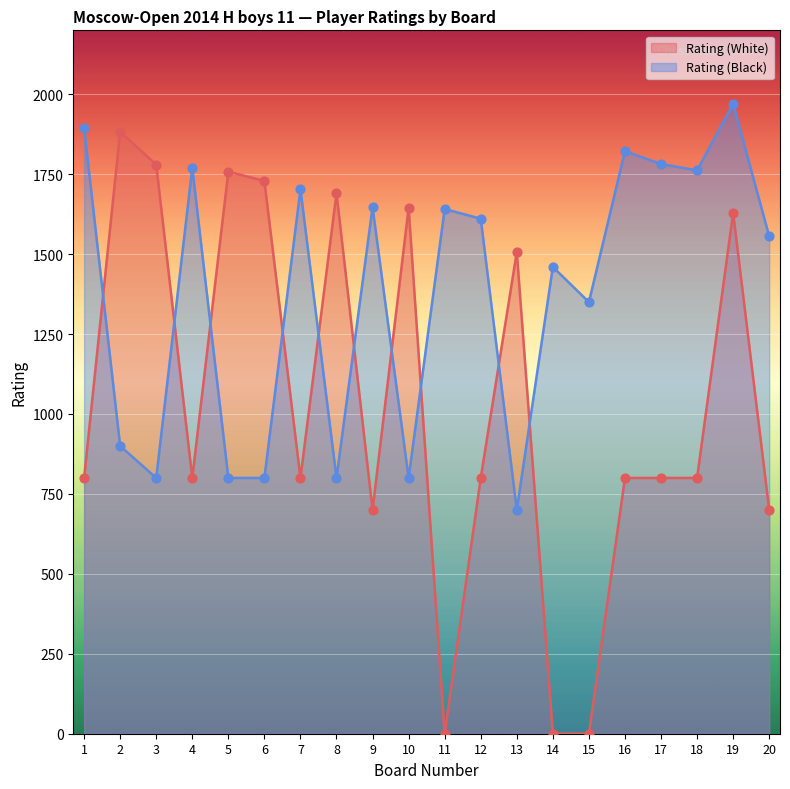

Is the value of Rating (White) at 6 greater than the value of Rating (Black) at 20?

Yes